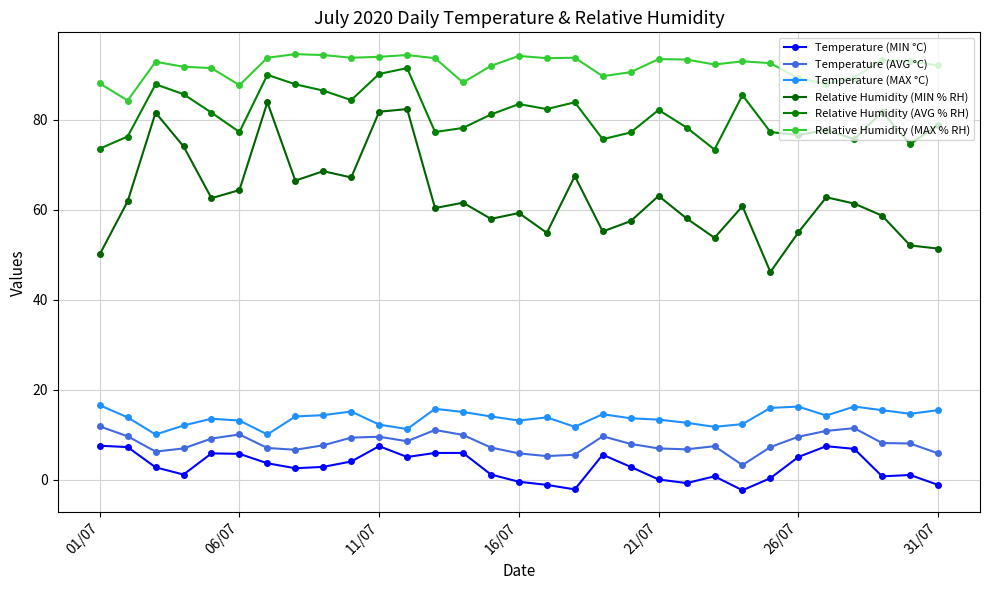

Count the number of data series in this chart.

6